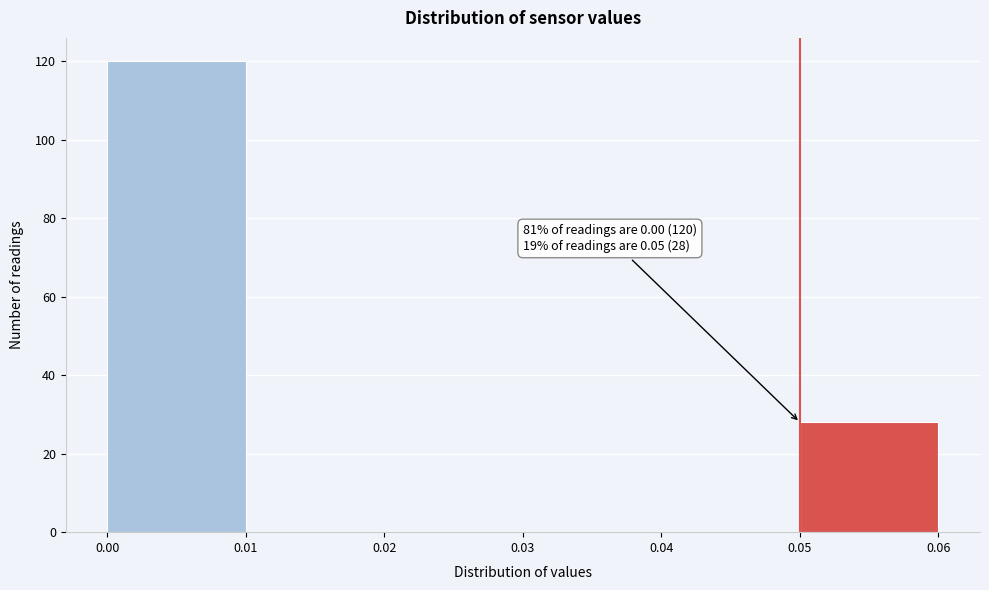

Which range on the x-axis has the tallest bar?

0.00 to 0.01